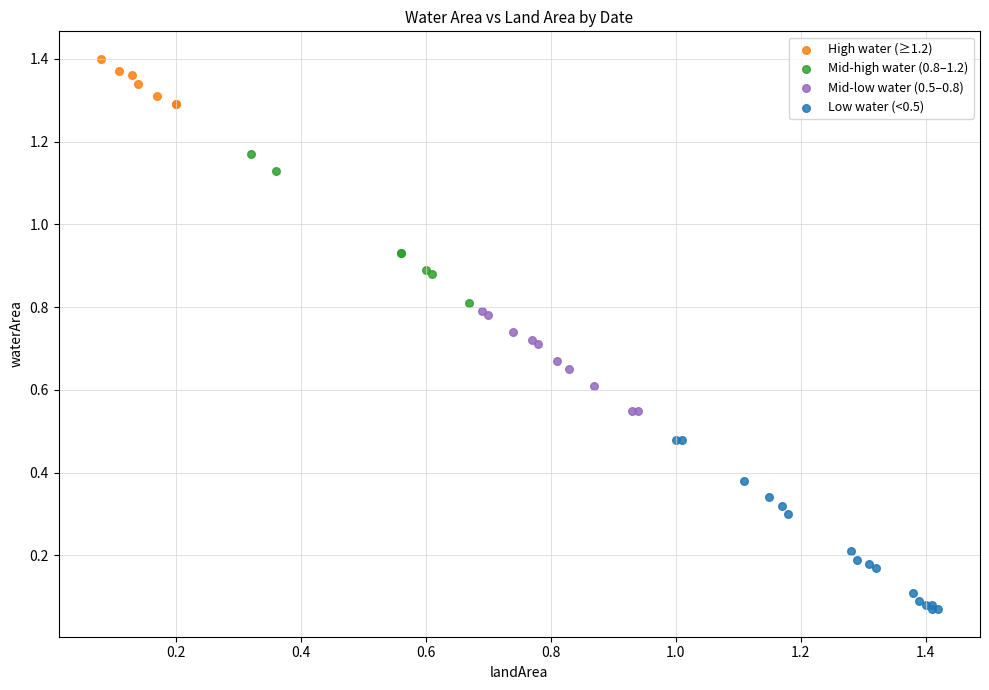

What are all the series names shown in the legend?

High water (≥1.2), Mid-high water (0.8–1.2), Mid-low water (0.5–0.8), Low water (<0.5)